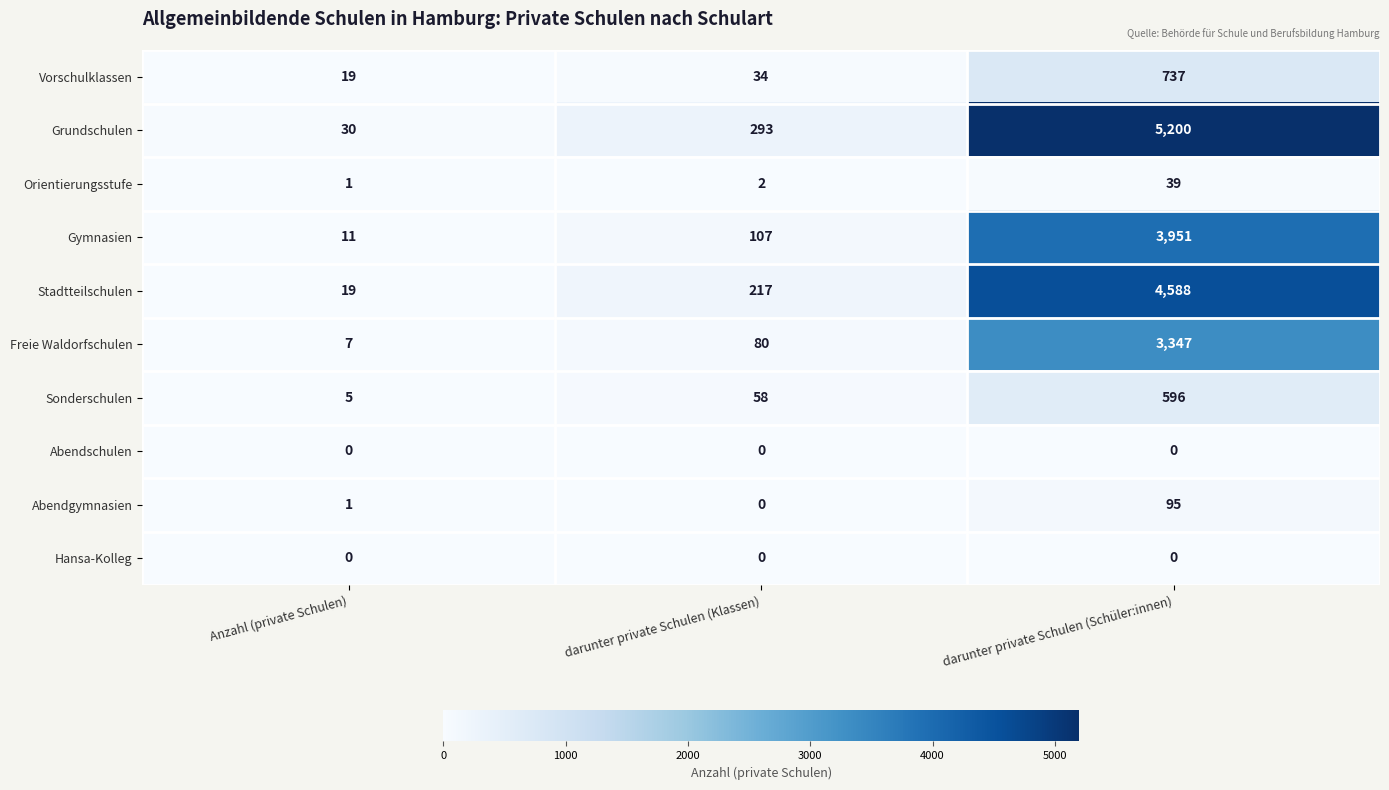

What is the difference between the maximum and minimum values in the Gymnasien series?

3940